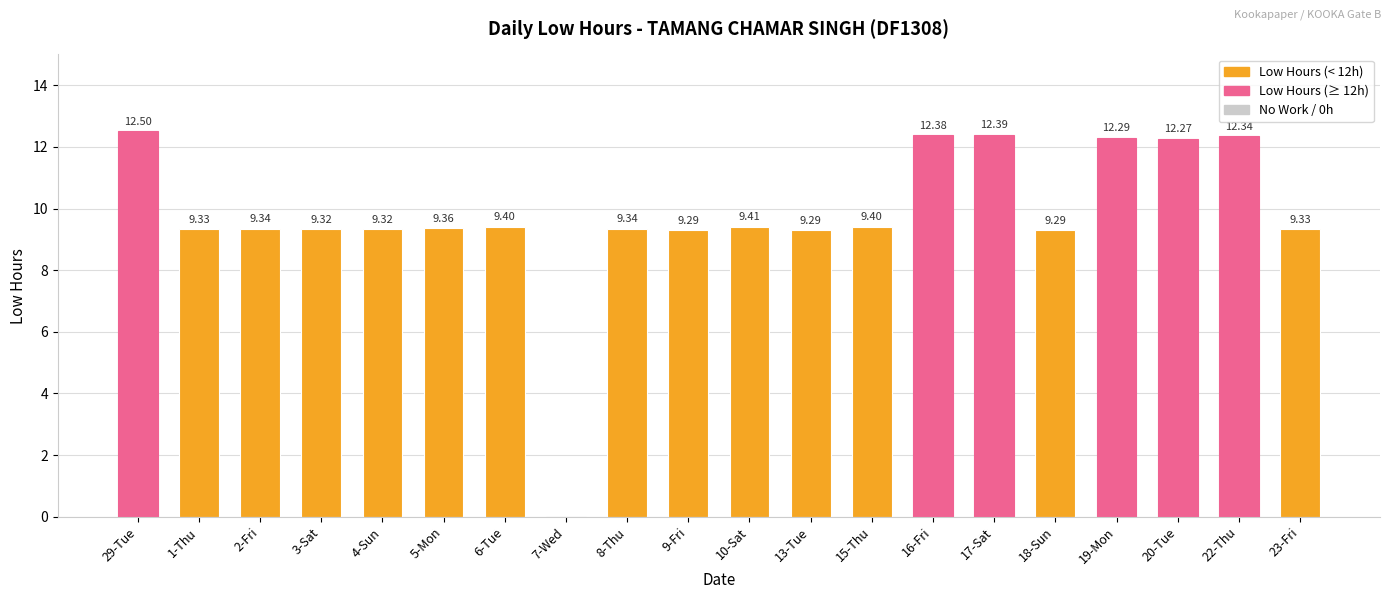

At which category does the chart reach its peak across all series?

29-Tue